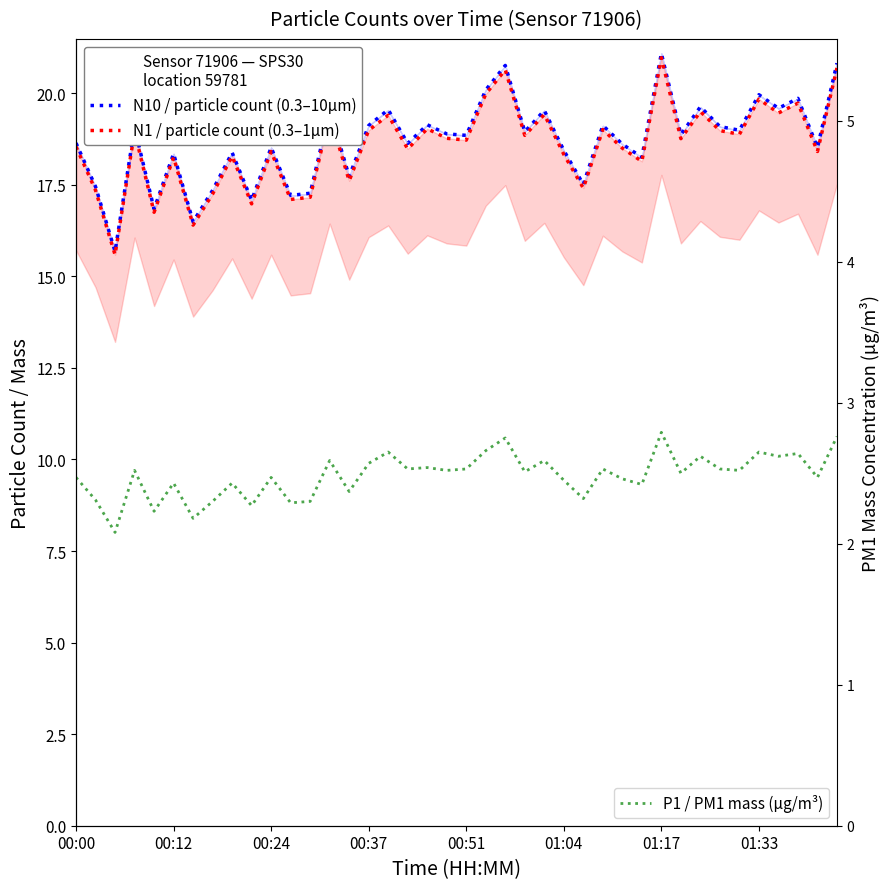

What is the sum of all P1 / PM1 mass (µg/m³) values?

99.4